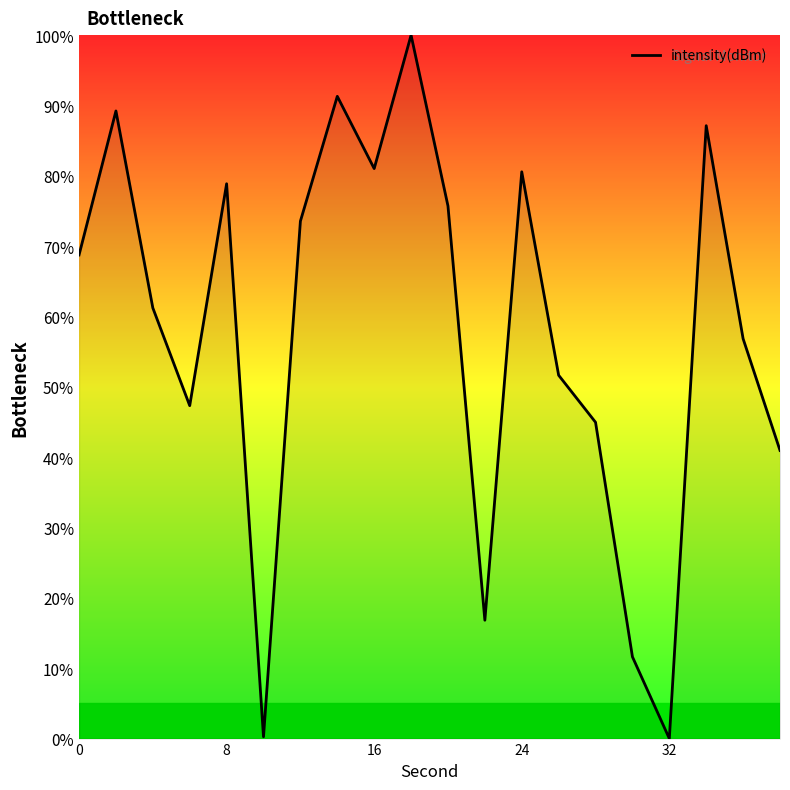

What is the greatest value displayed?

100.0